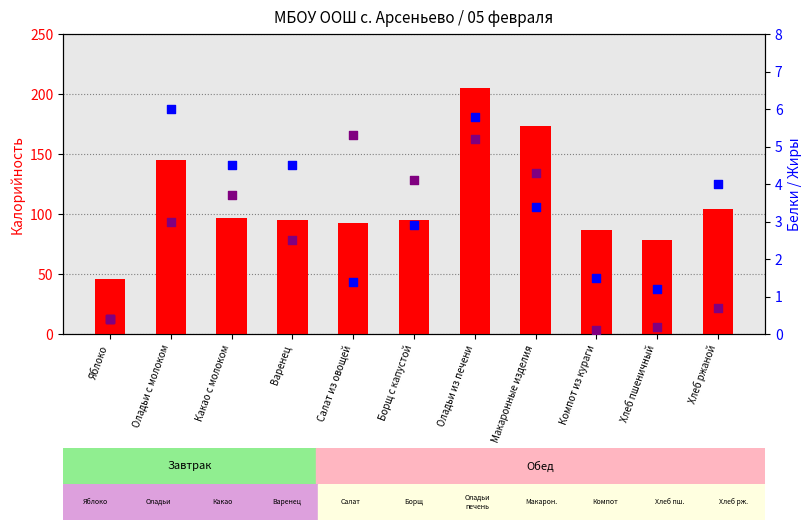

At which category is the sum across all series the highest?

Оладьи из печени